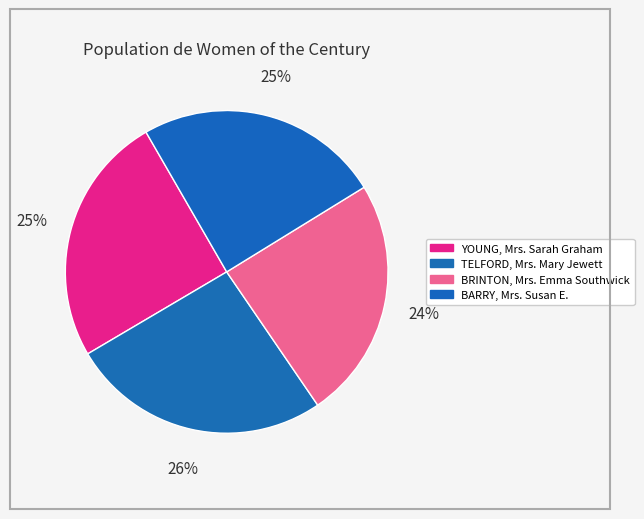

Rank the categories by value from lowest to highest.

BRINTON, Mrs. Emma Southwick, BARRY, Mrs. Susan E., YOUNG, Mrs. Sarah Graham, TELFORD, Mrs. Mary Jewett